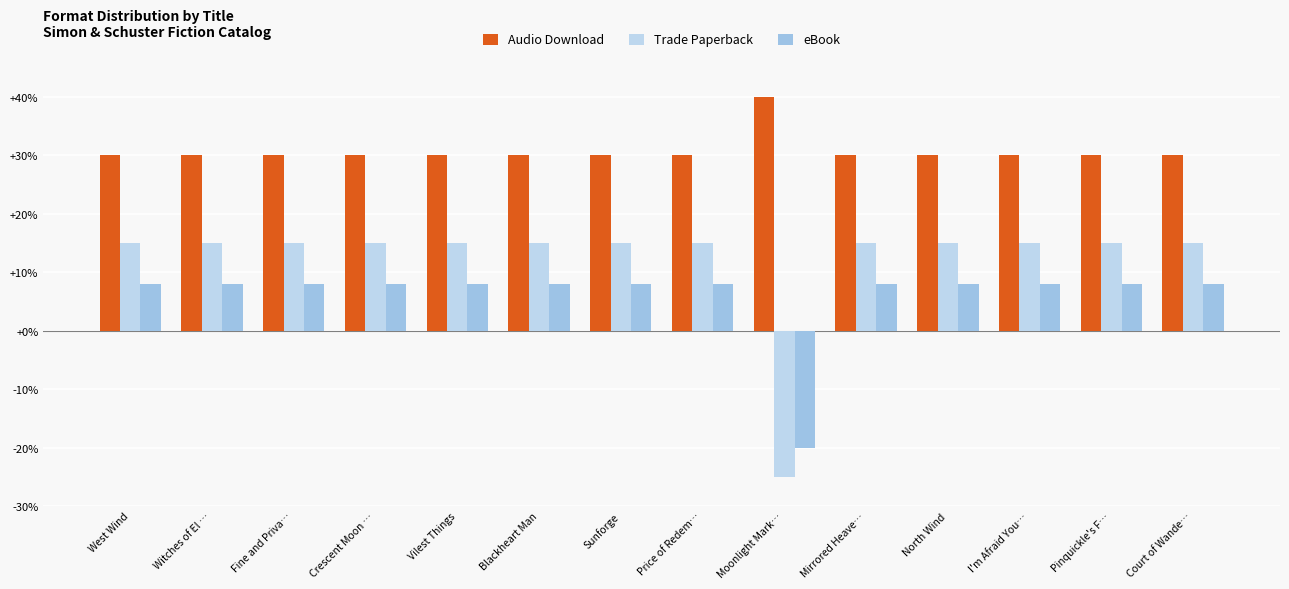

Which series has the largest range (max minus min)?

Trade Paperback